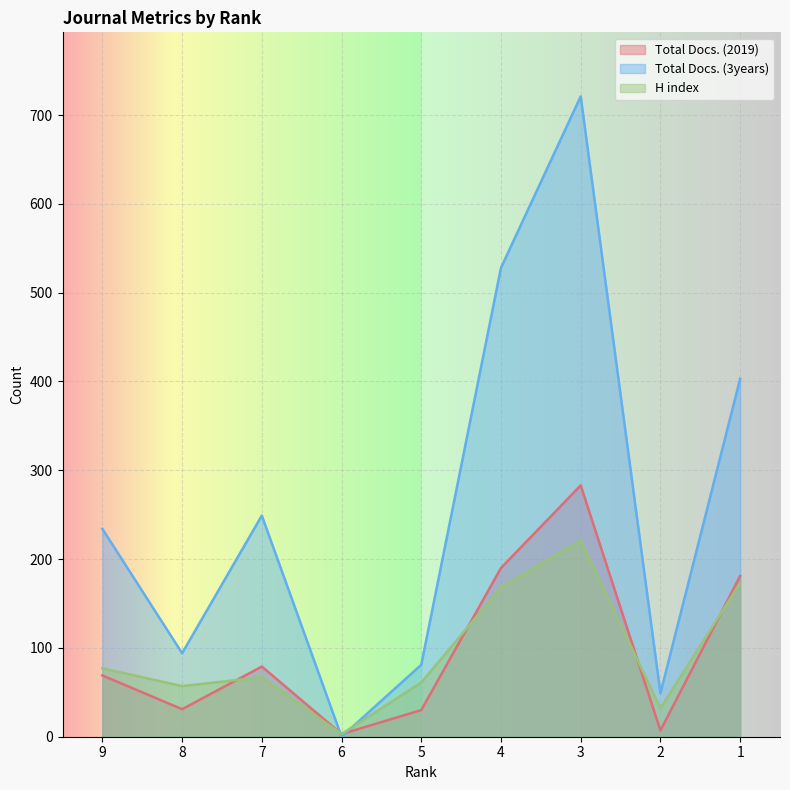

How many lines are shown in the chart?

3